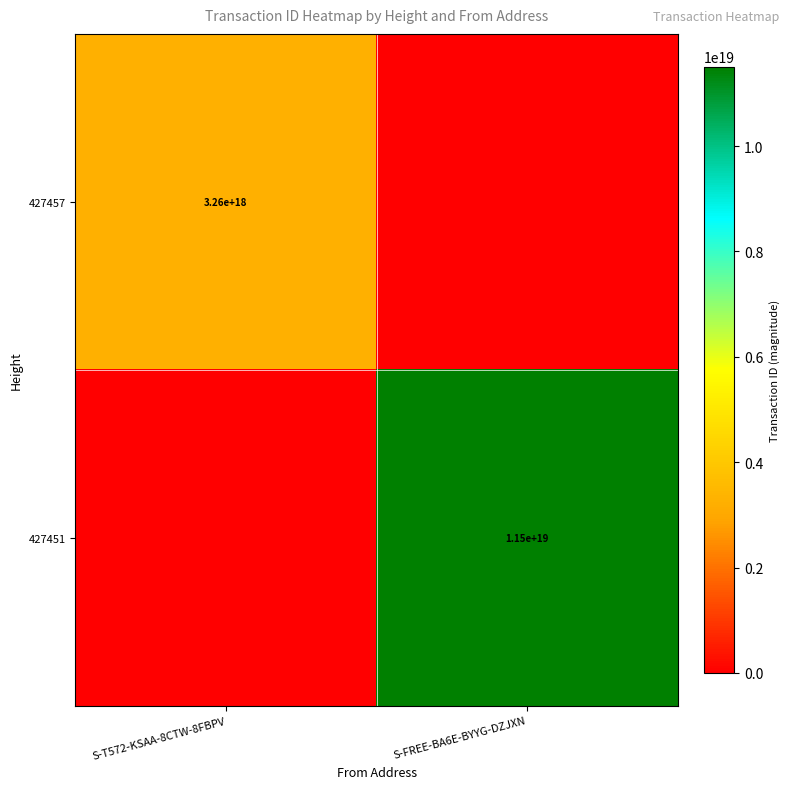

The 427451 series shows 2576467044760044032 at S-FREE-BA6E-BYYG-DZJXN. True or false?

False